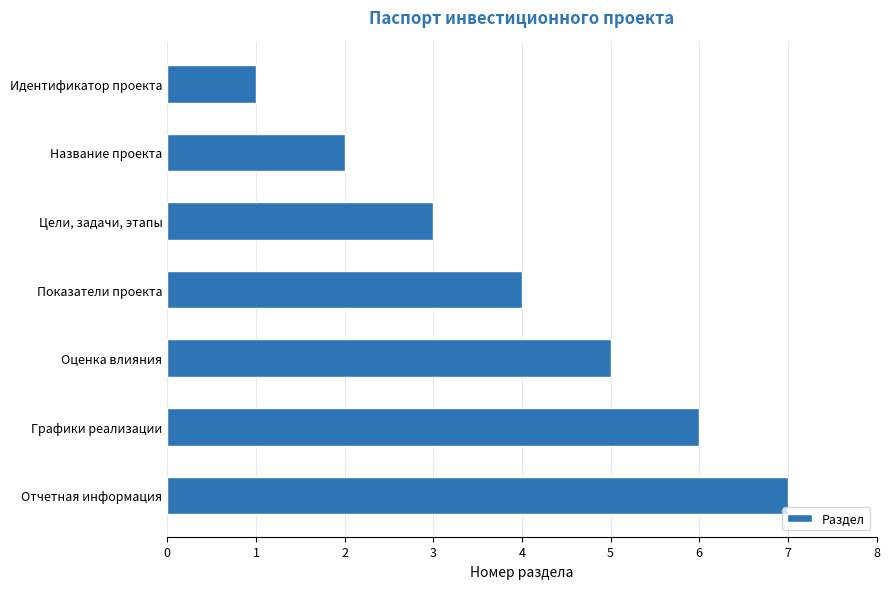

What is the label of the 4th bar from the top?

Показатели проекта